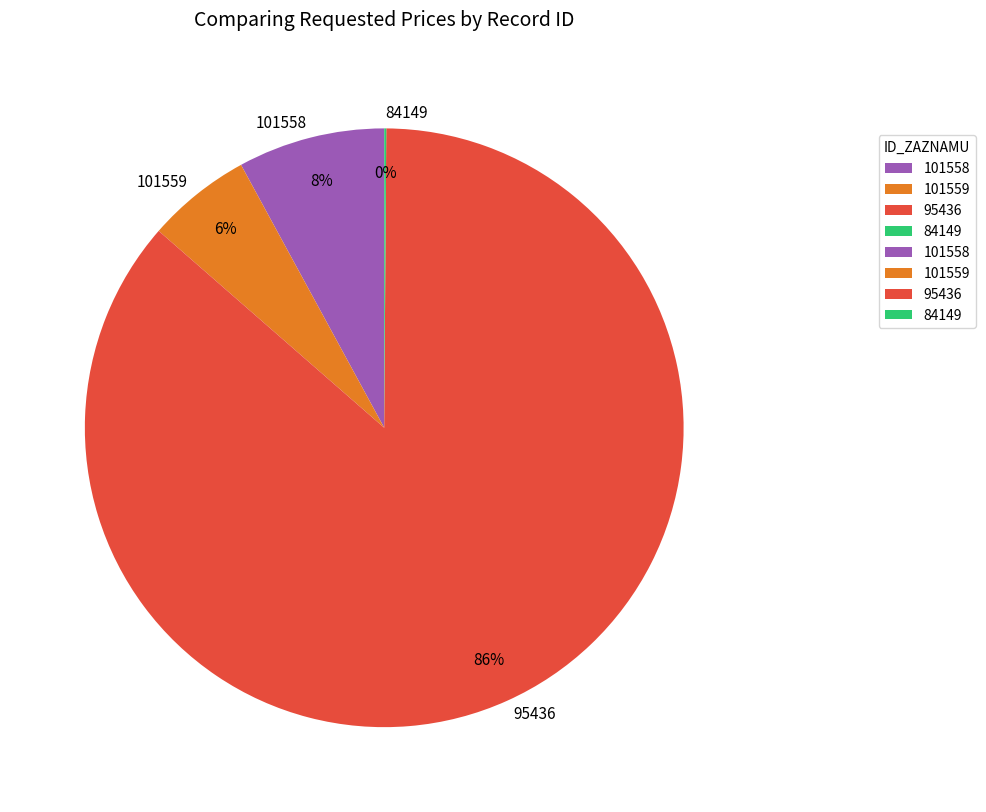

True or false: 101558 accounts for 1% of the total.

False